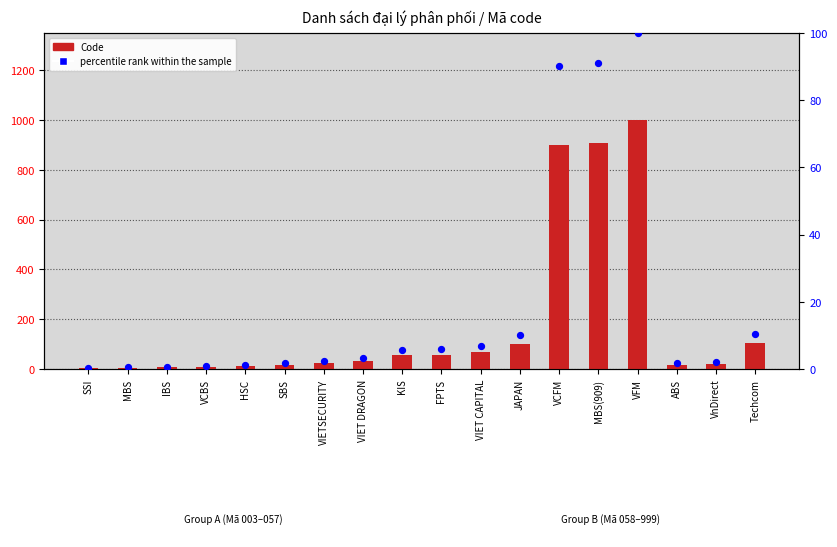

Which series reaches the maximum Y coordinate?

Code